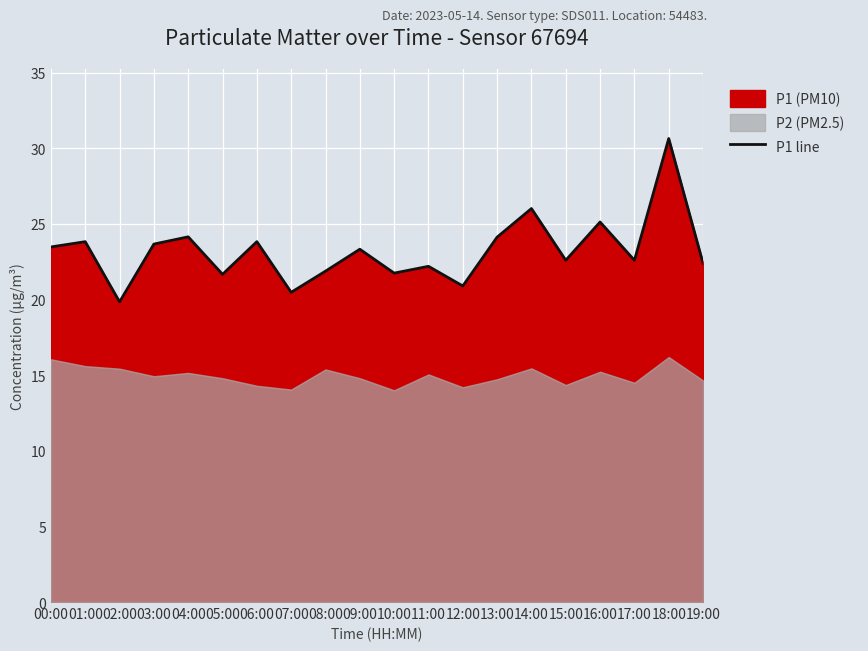

What is the difference between the second highest and second lowest values?

5.5